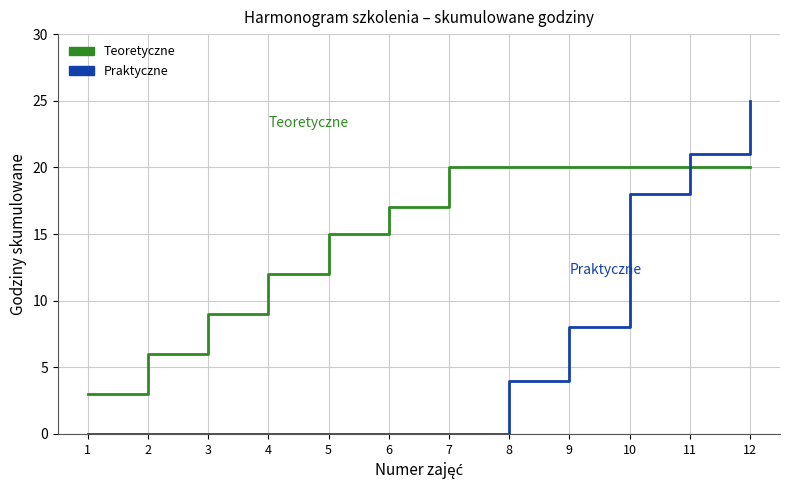

Which label corresponds to the largest value in the chart?

12